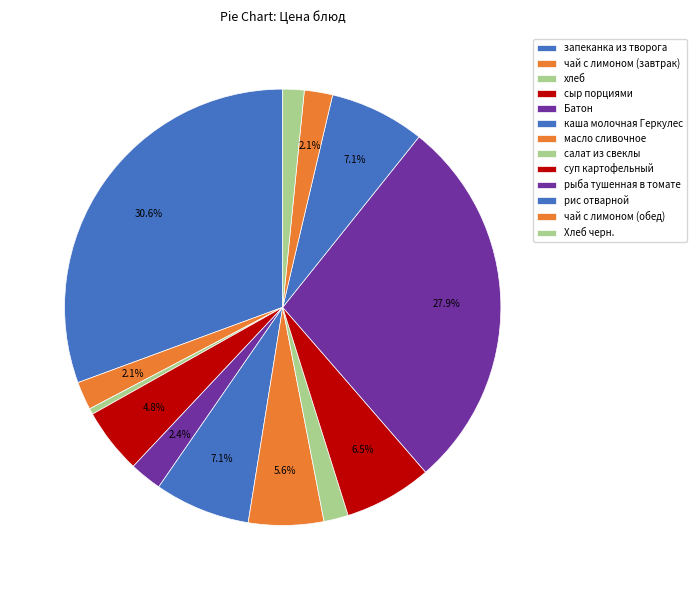

How many segments does this pie chart have?

13